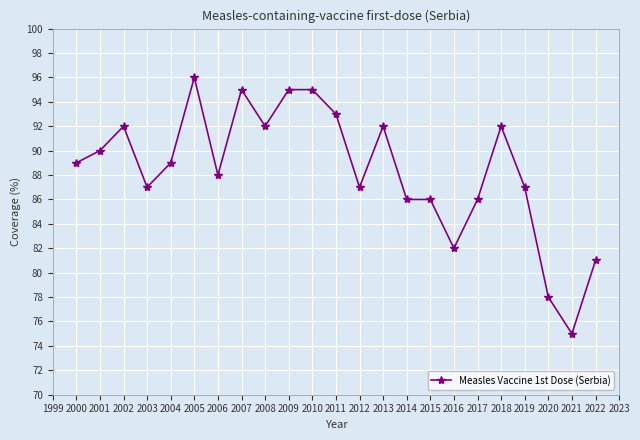

Read the value at 2003, to the nearest 10.

90